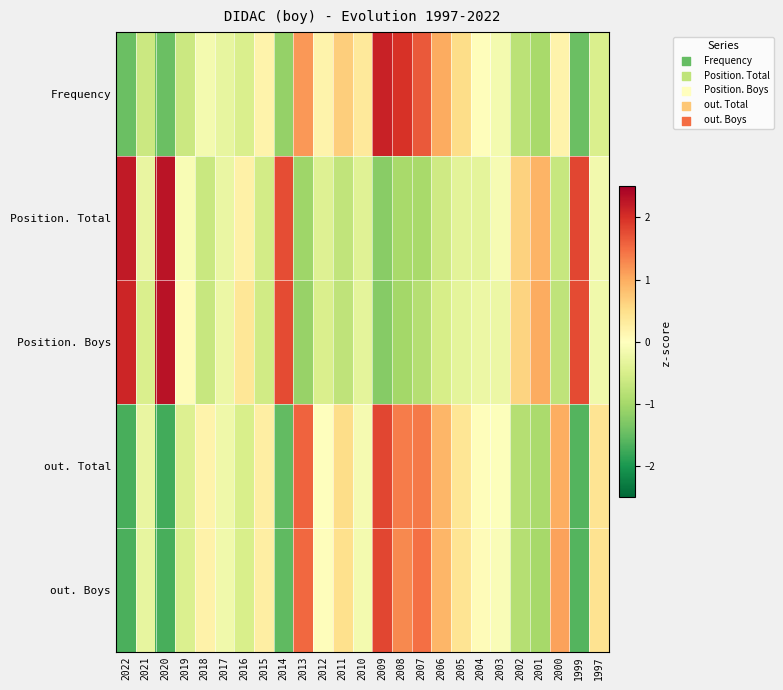

Which label corresponds to the smallest value in the chart?

2020